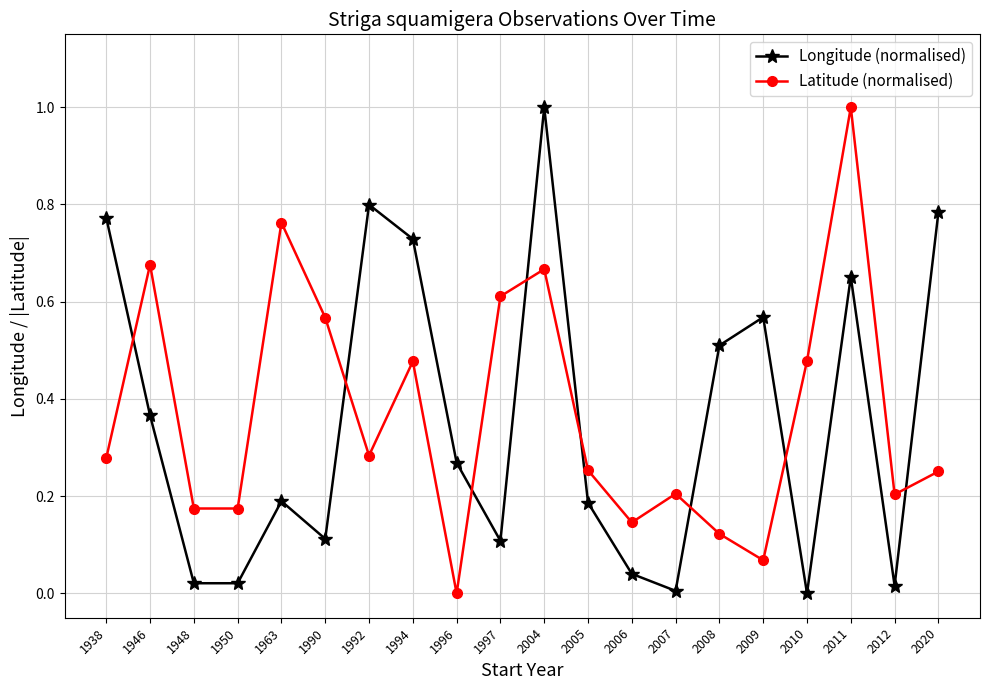

How many intersections are there between Longitude (normalised) and Latitude (normalised)?

8